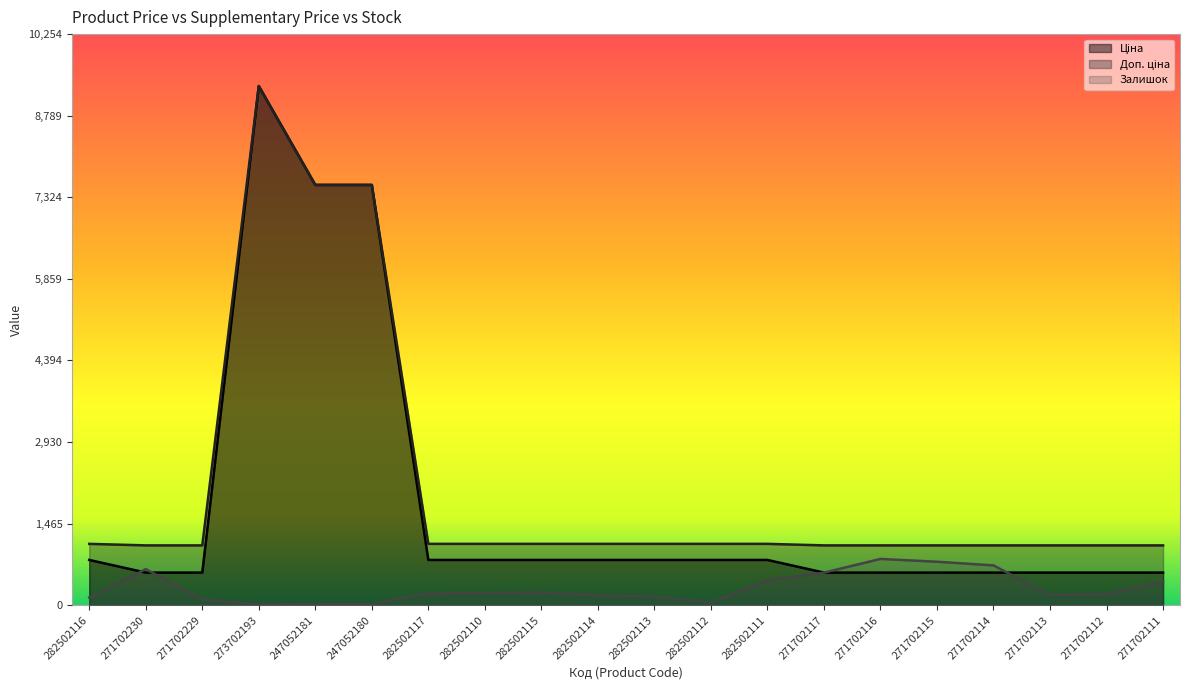

Rank the series by their maximum value, from lowest to highest.

Залишок, Ціна, Доп. ціна